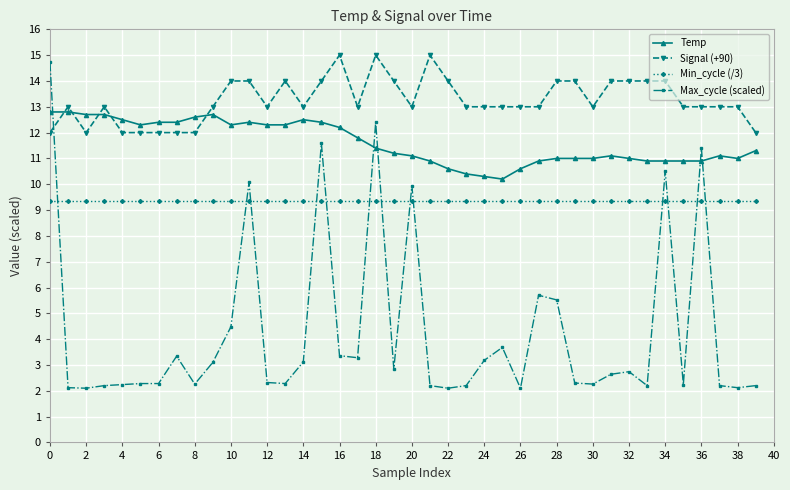

At how many categories does at least one series exceed 9?

40